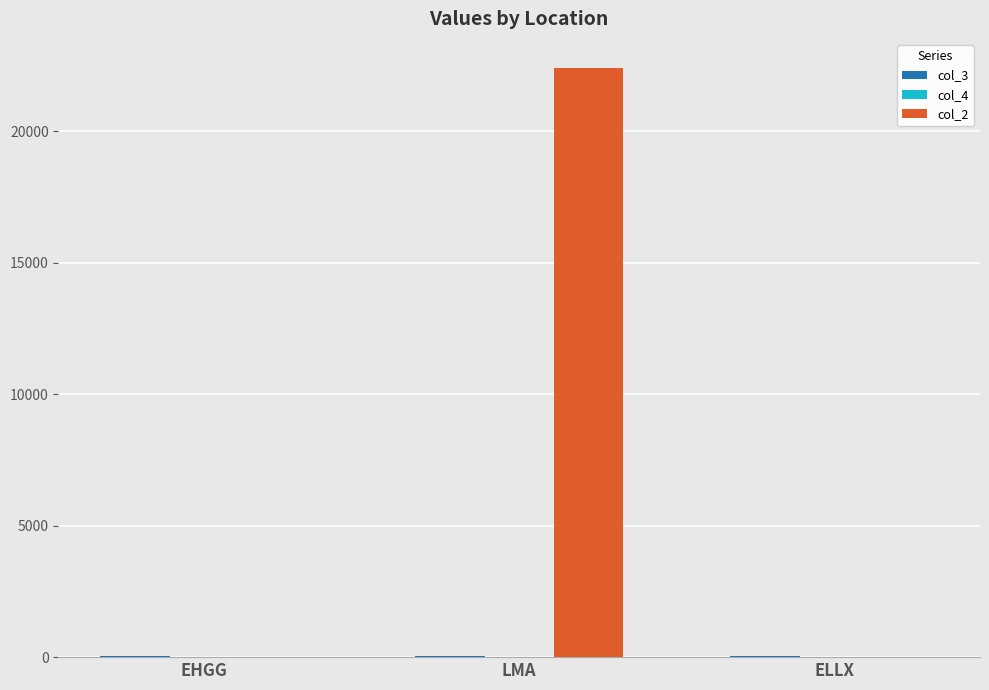

The col_2 series shows 9945.8 at EHGG. True or false?

False